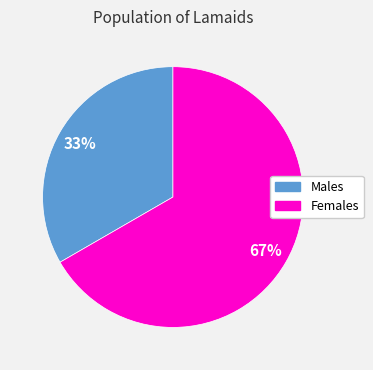

To the nearest percent, what is the average slice percentage?

50%